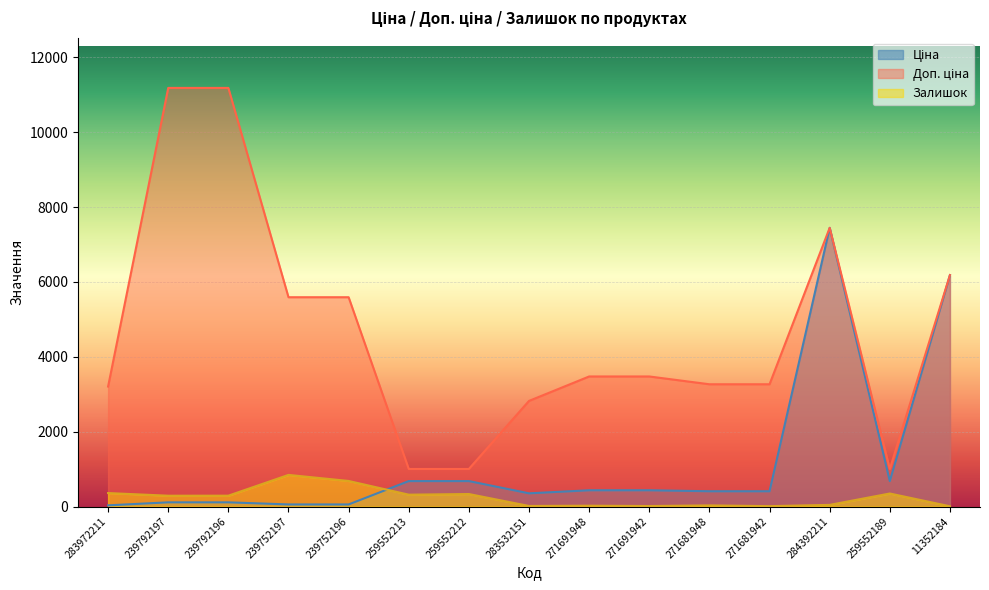

Where does the Залишок series first go above 289?

283972211